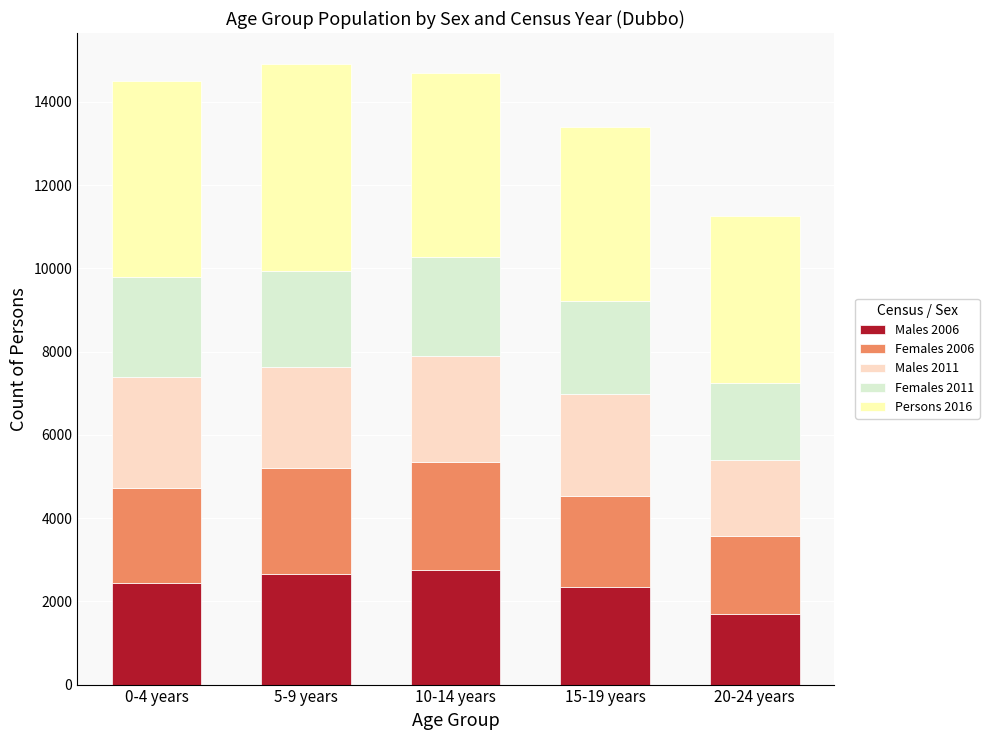

Reading left to right, transcribe the values for Males 2006.

0-4 years=2431	5-9 years=2669	10-14 years=2754	15-19 years=2334	20-24 years=1700